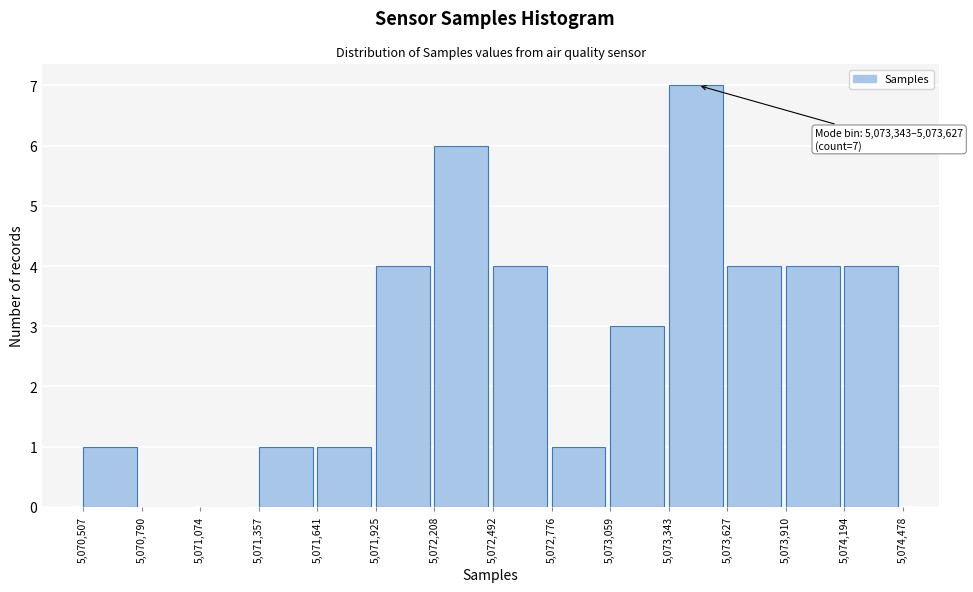

Which range on the x-axis has the tallest bar?

5,073,343 to 5,073,627